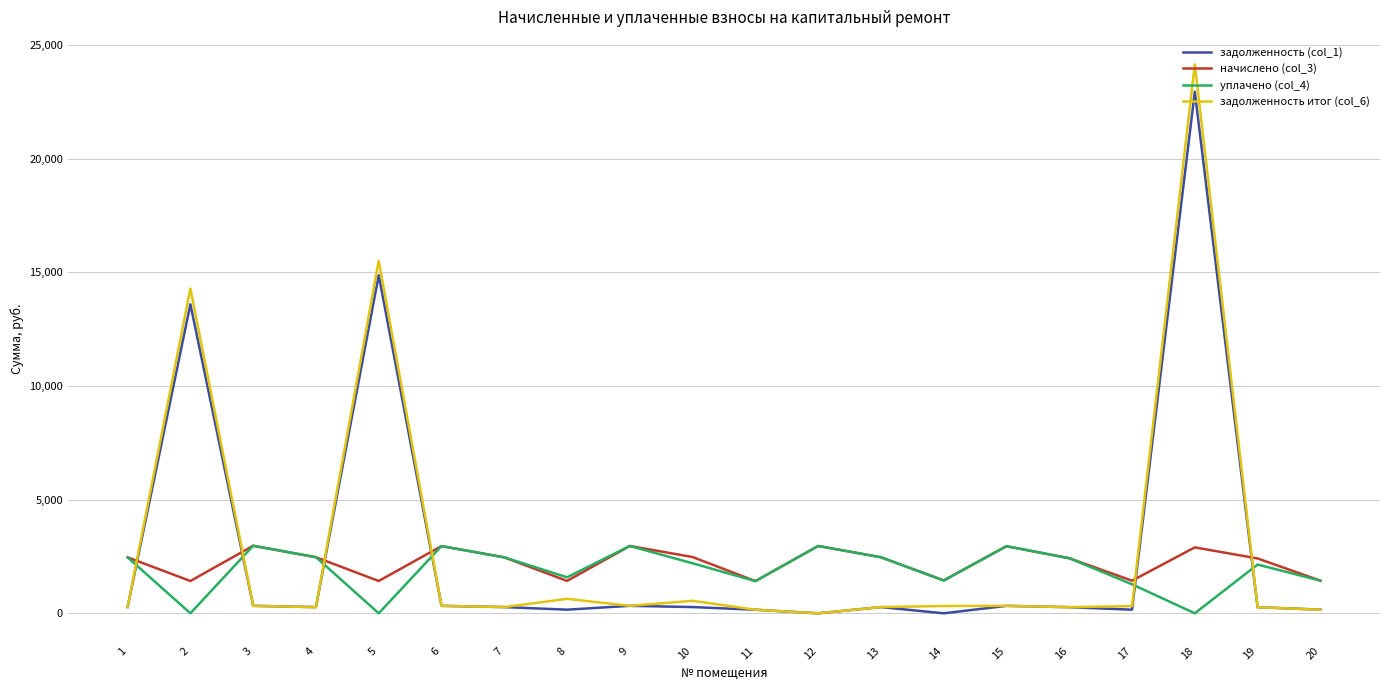

At which label is задолженность итог (col_6) closest to 12074?

2